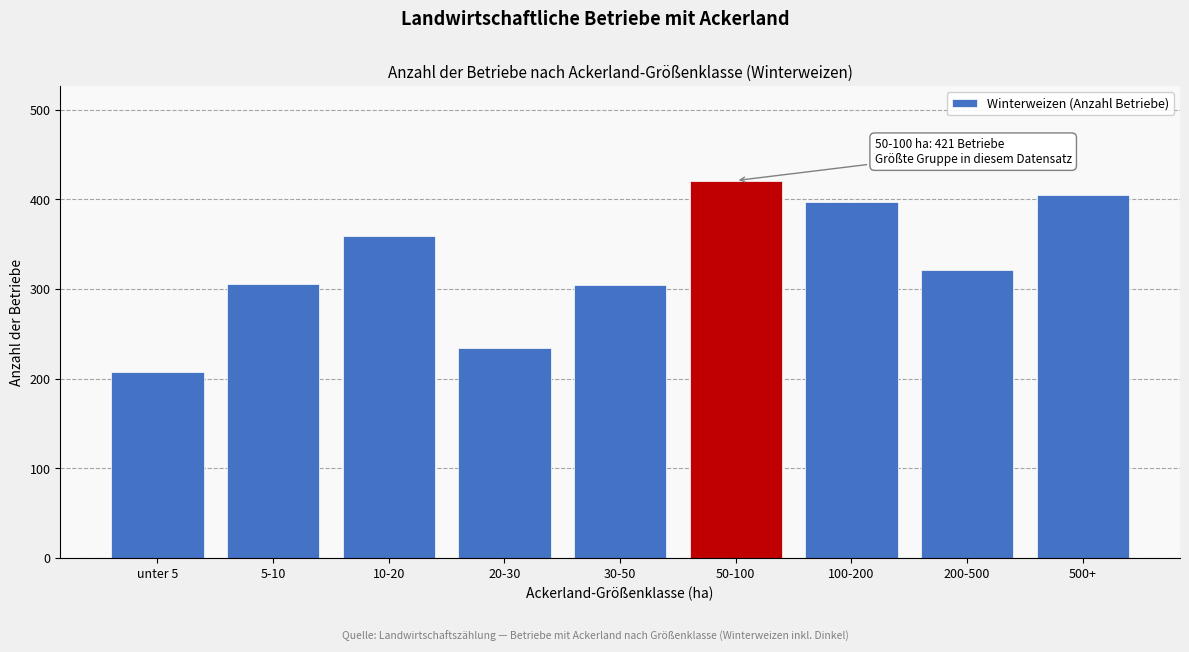

What is the label of the 8th bar from the left?

200-500